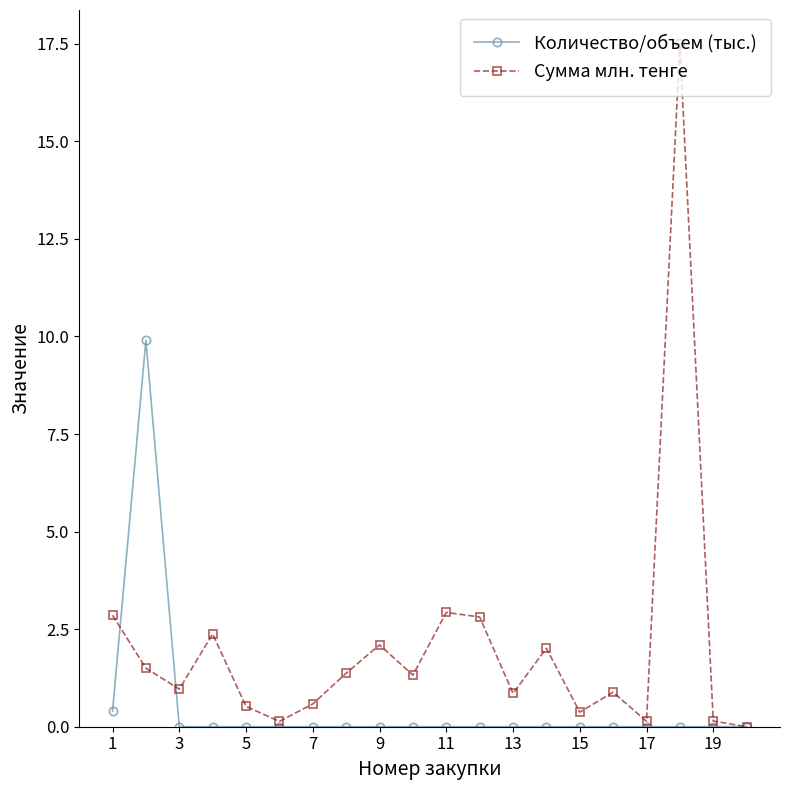

Which series has the largest total across all categories?

Сумма млн. тенге